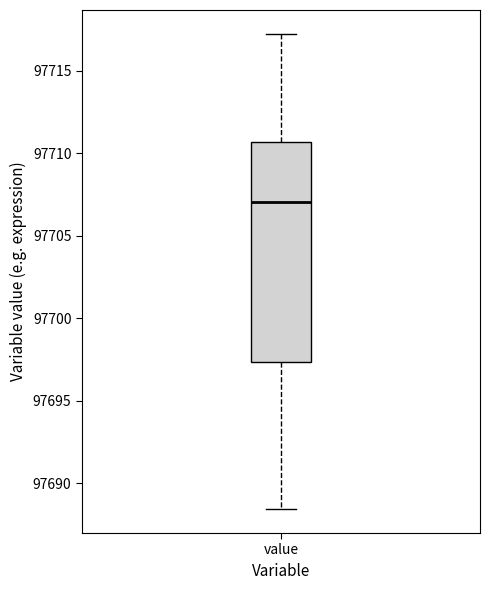

Read this box plot against the y-axis: the position of the median line, the range covered by the box, and the ends of both whiskers. The values are not printed on the chart, so give them approximately, as read against the axis.

median 97707.0, box 97697.5 to 97710.5, whiskers 97688.5 to 97717.0